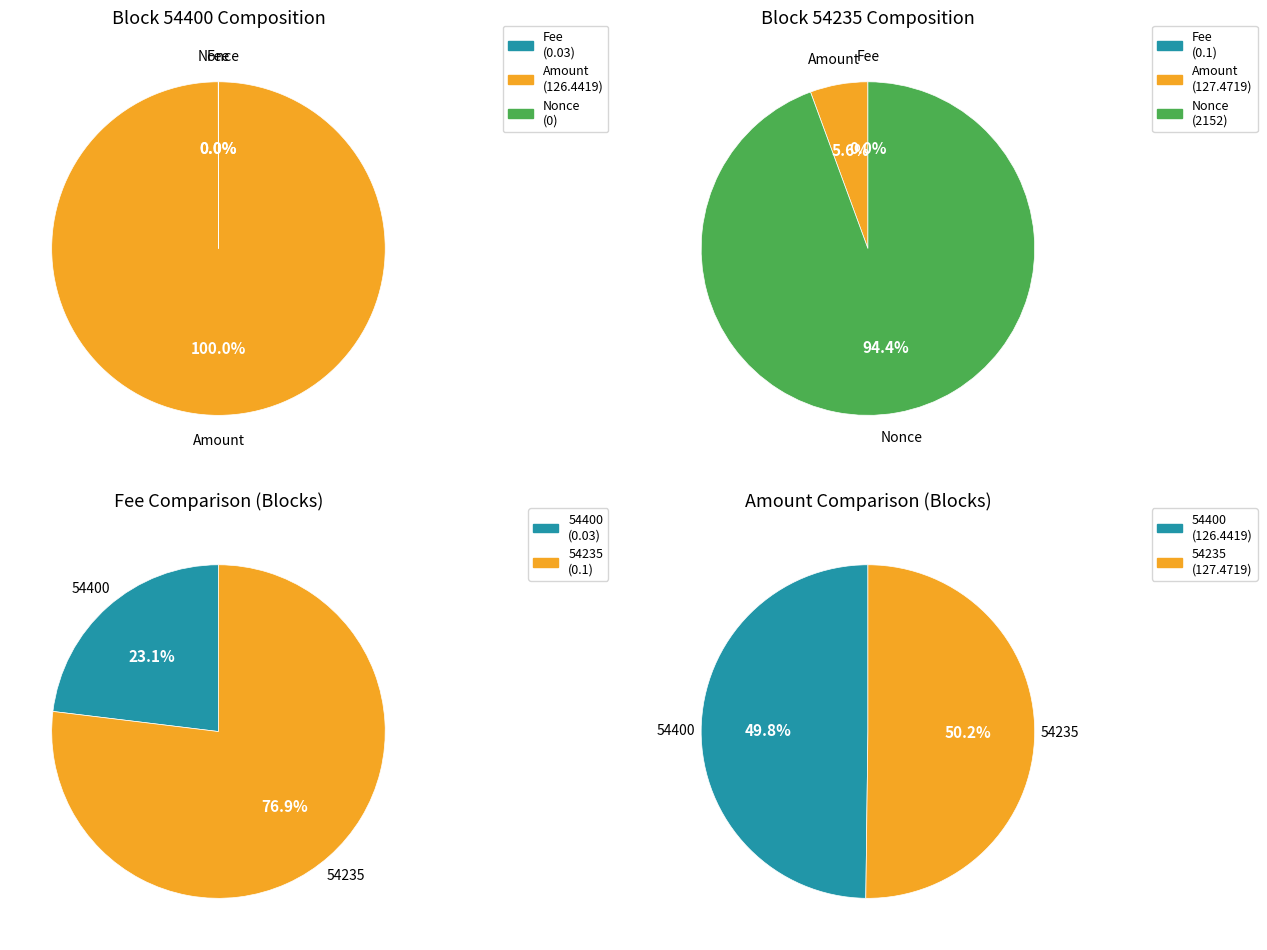

To the nearest percent, what is the difference between the largest and smallest slice percentages?

100%